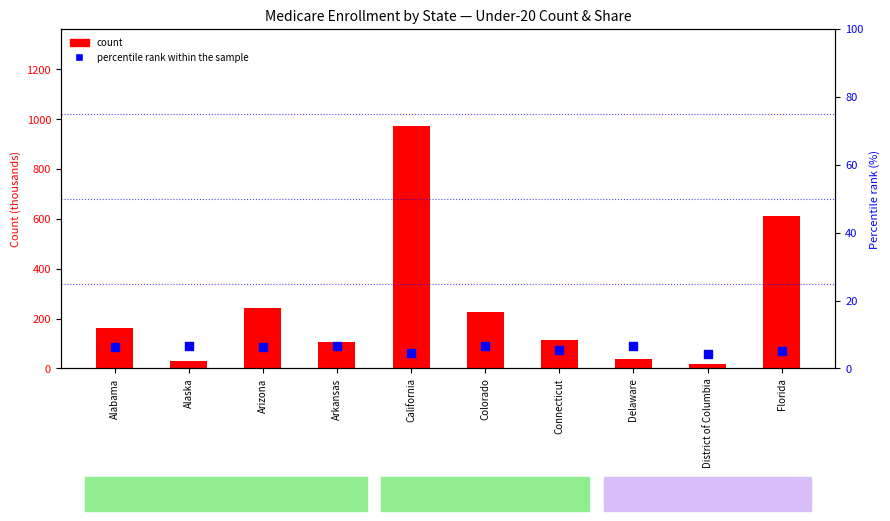

Which series reaches the maximum Y coordinate?

count (Under 20, thousands)